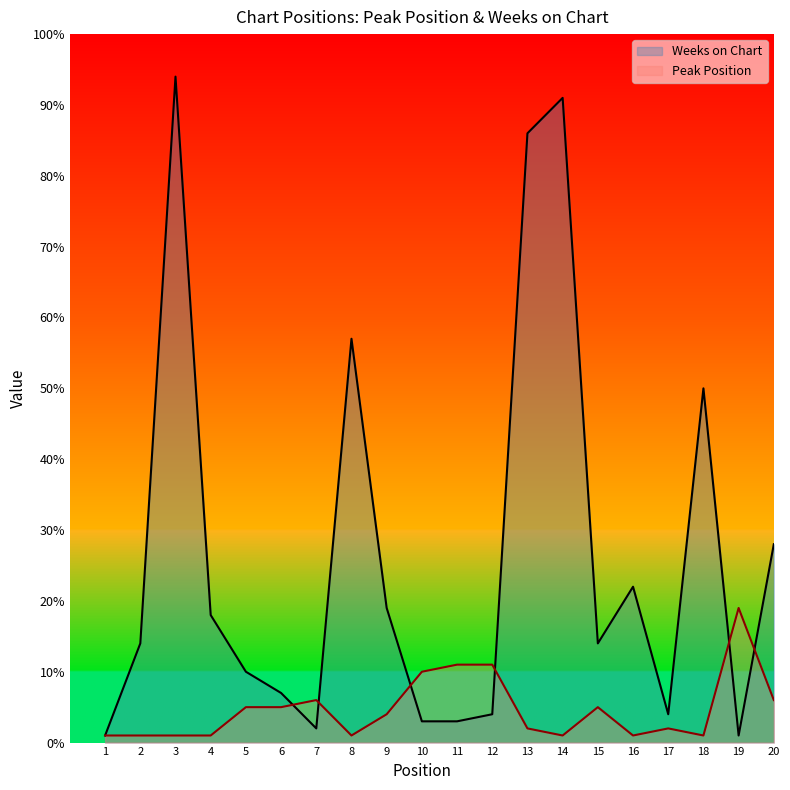

Rank the series by their maximum value, from highest to lowest.

Weeks on Chart, Peak Position